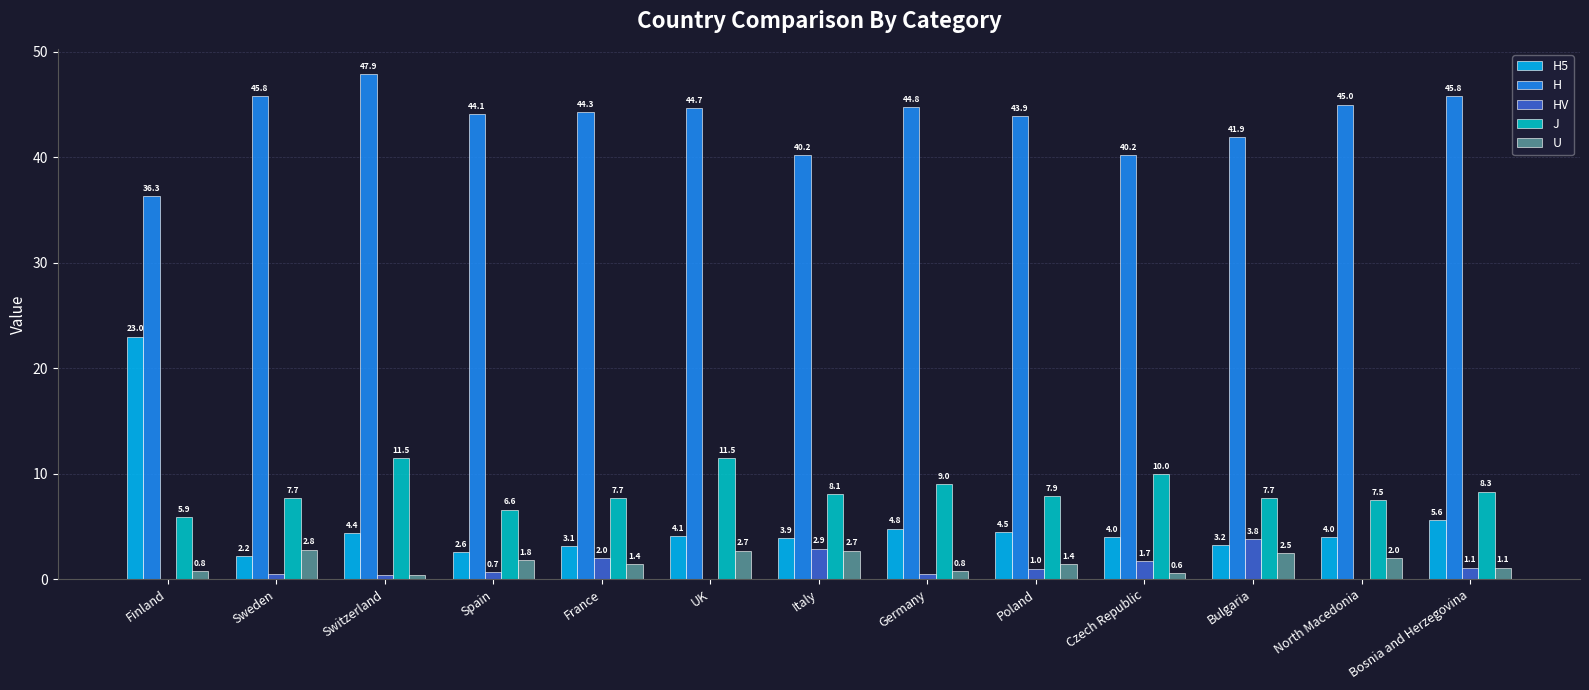

Which category has the highest value across all series?

Switzerland